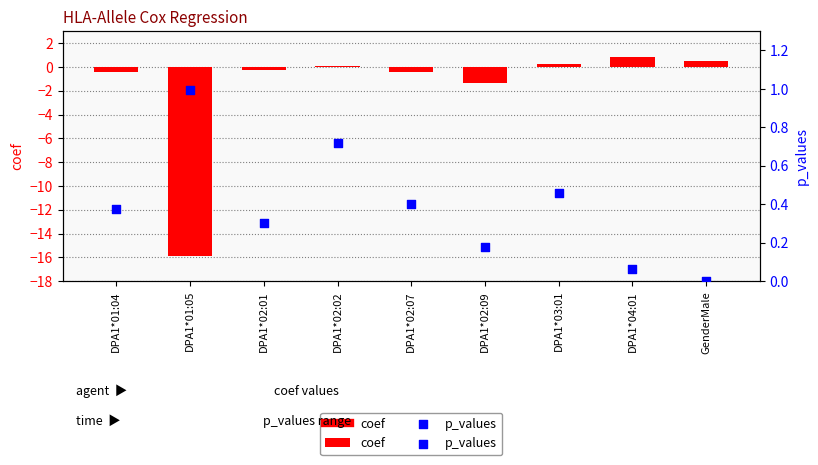

What is the total value across all series at GenderMale?

0.5